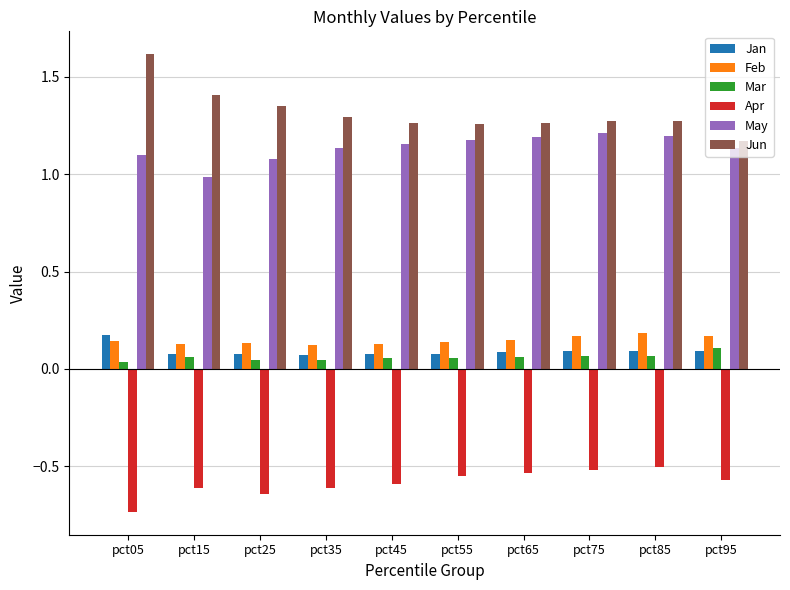

True or false: May has a value of 1.1 at pct25.

True